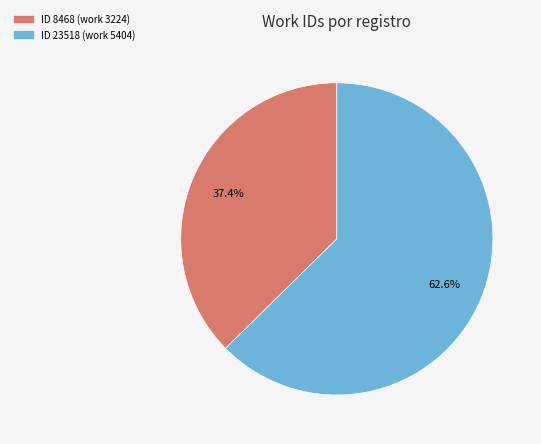

Is there a majority slice in this chart?

Yes